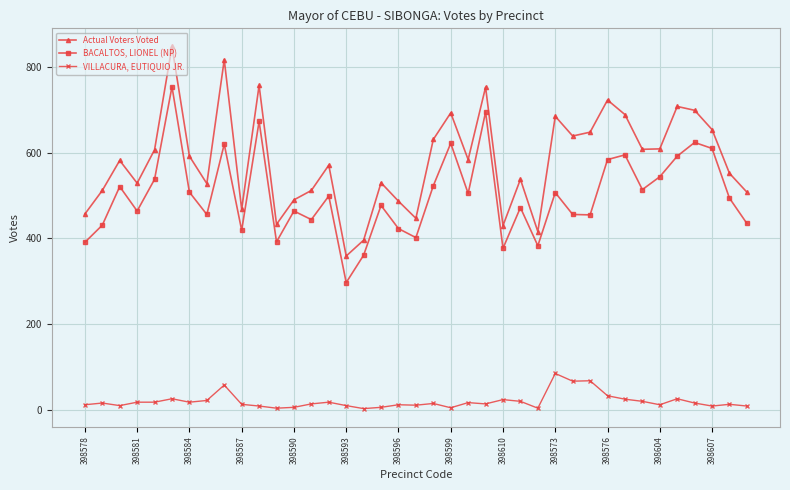

What is the highest value of the Actual Voters Voted series?

848